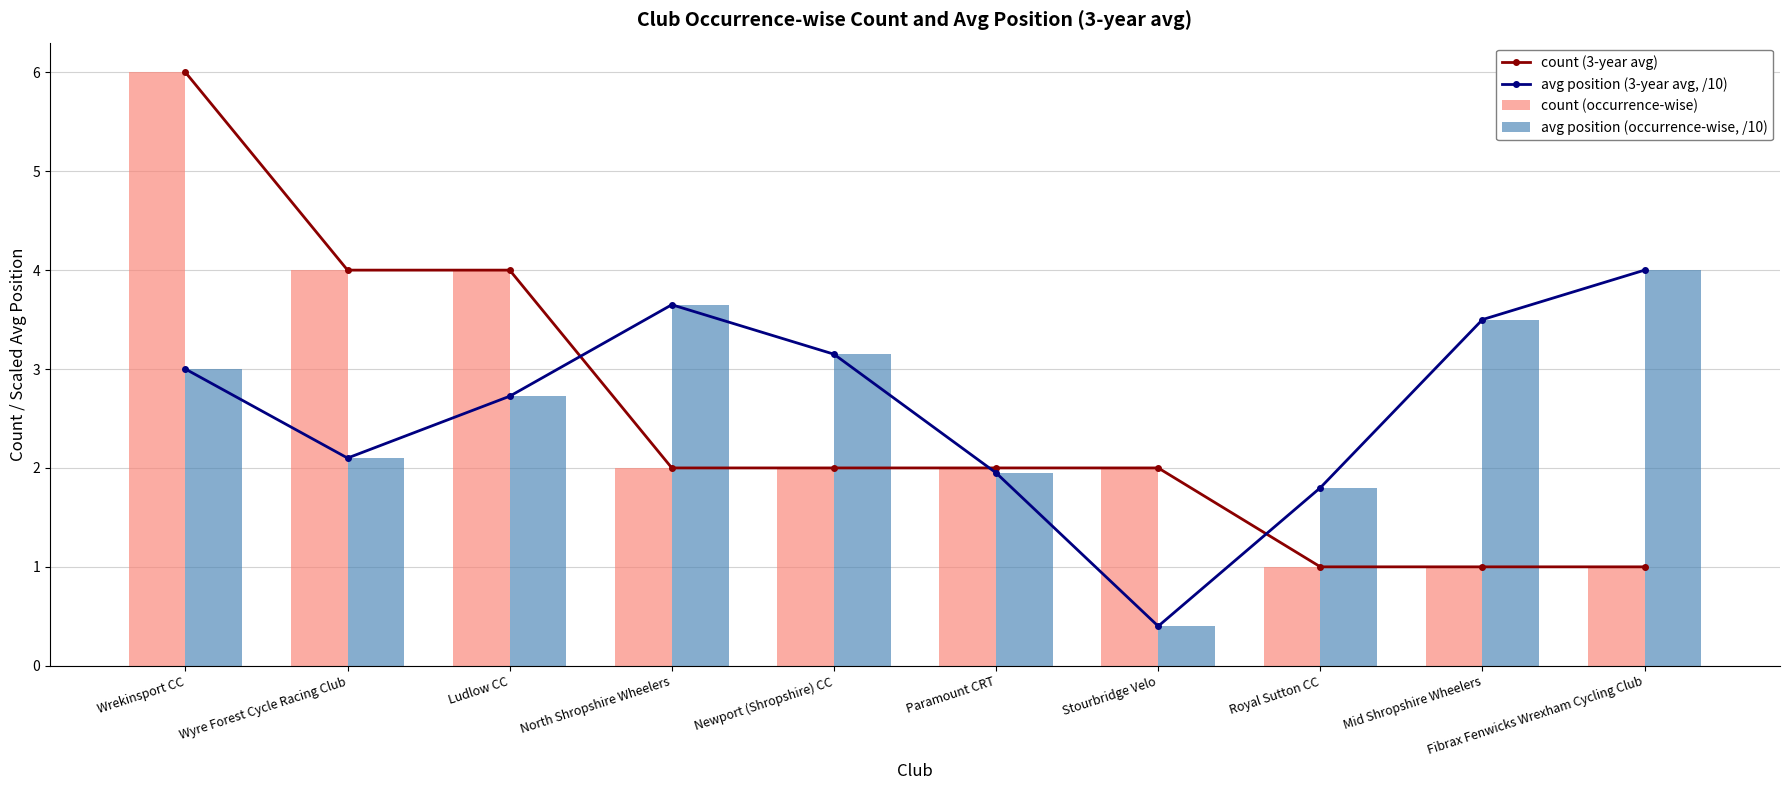

At which label does count (3-year avg) first exceed 2?

Wrekinsport CC